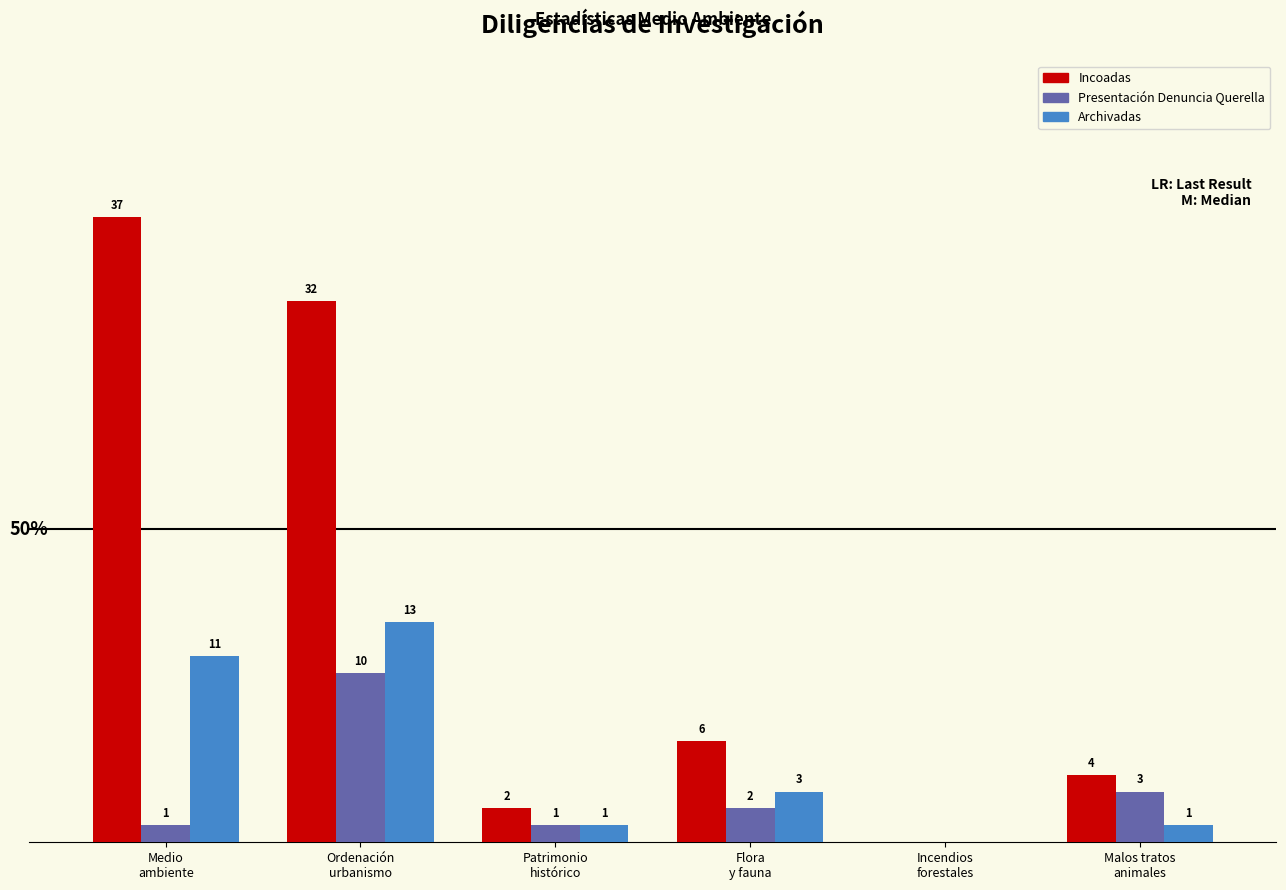

Where is Archivadas nearest to the value 6?

Flora
y fauna